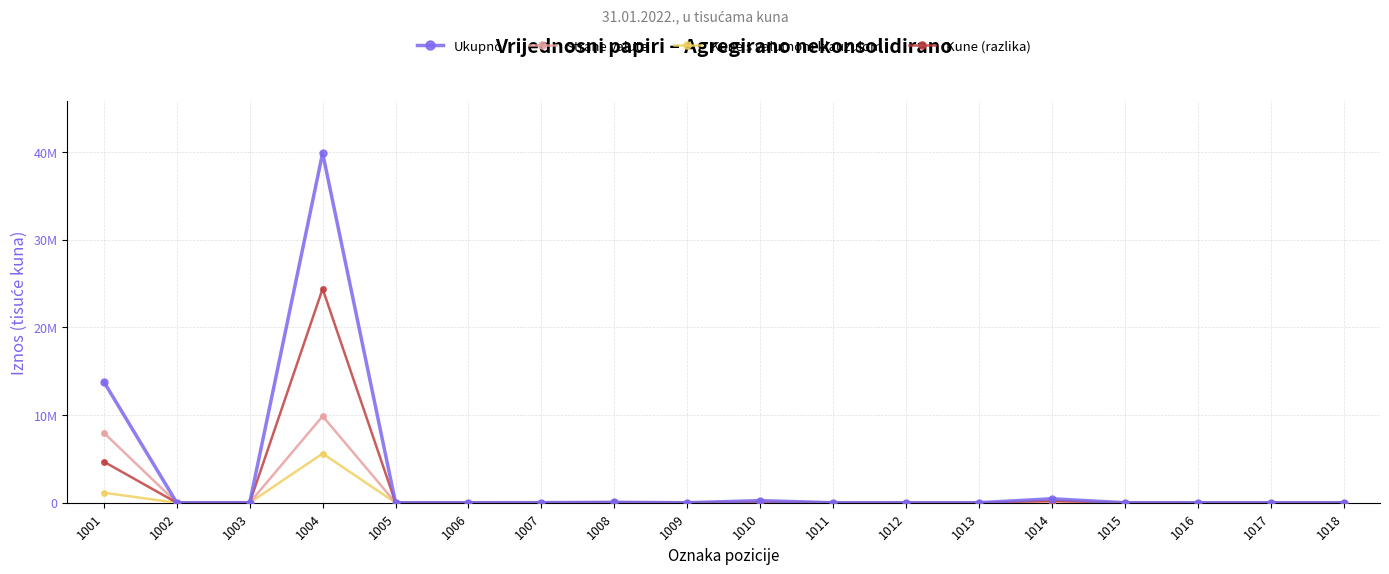

Does the chart have visible grid lines?

Yes